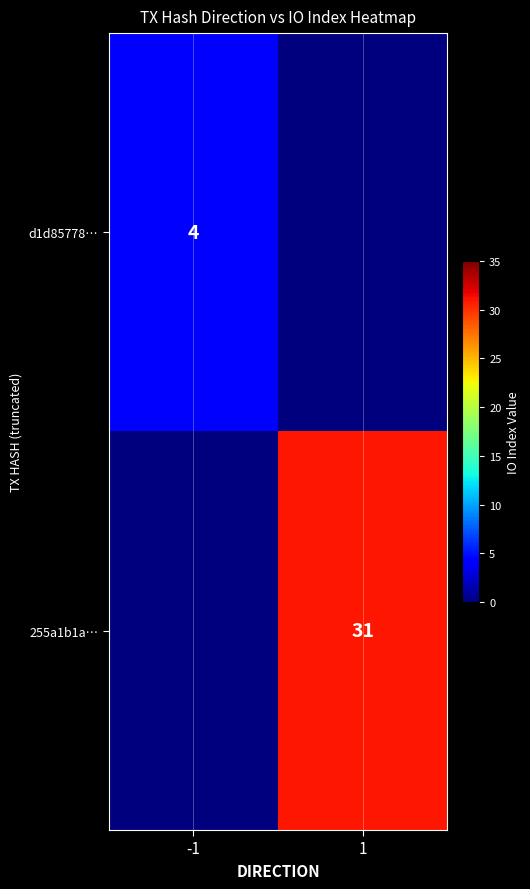

The 255a1b1a… series shows 11 at 1. True or false?

False